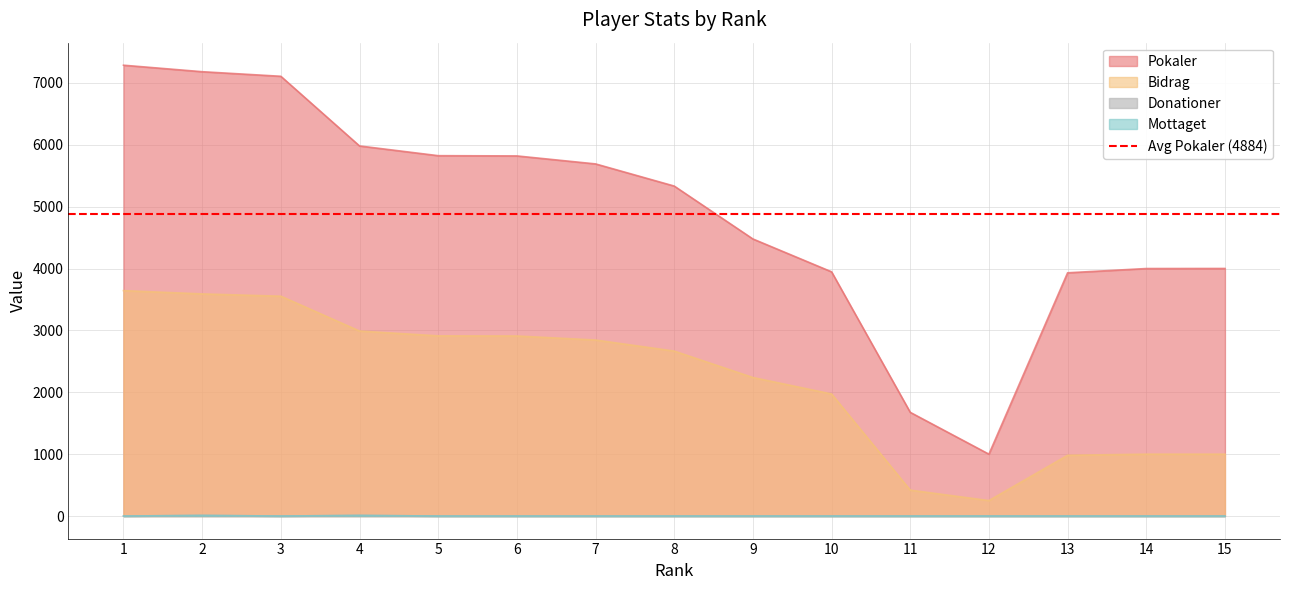

Is it true that Pokaler equals 1620 at 8?

False